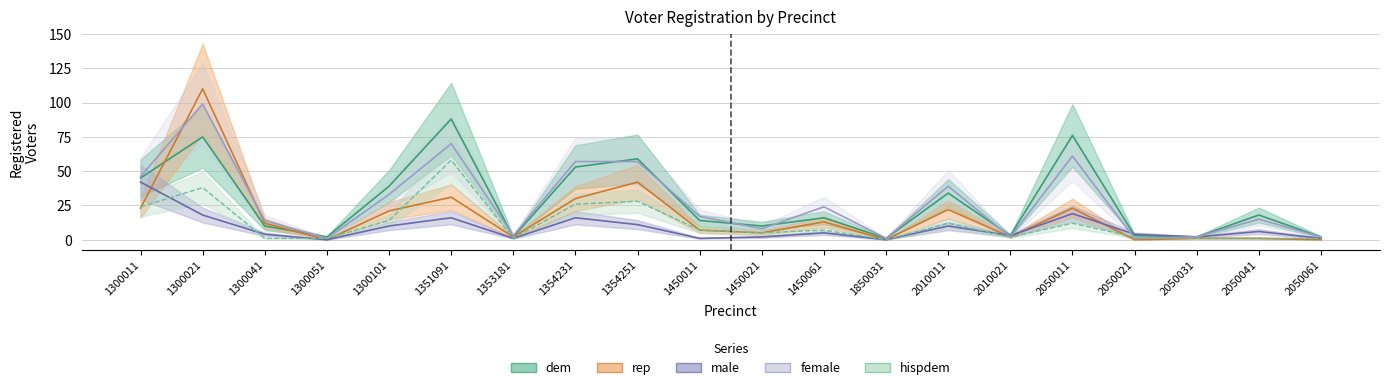

What is the average value of the female series?

28